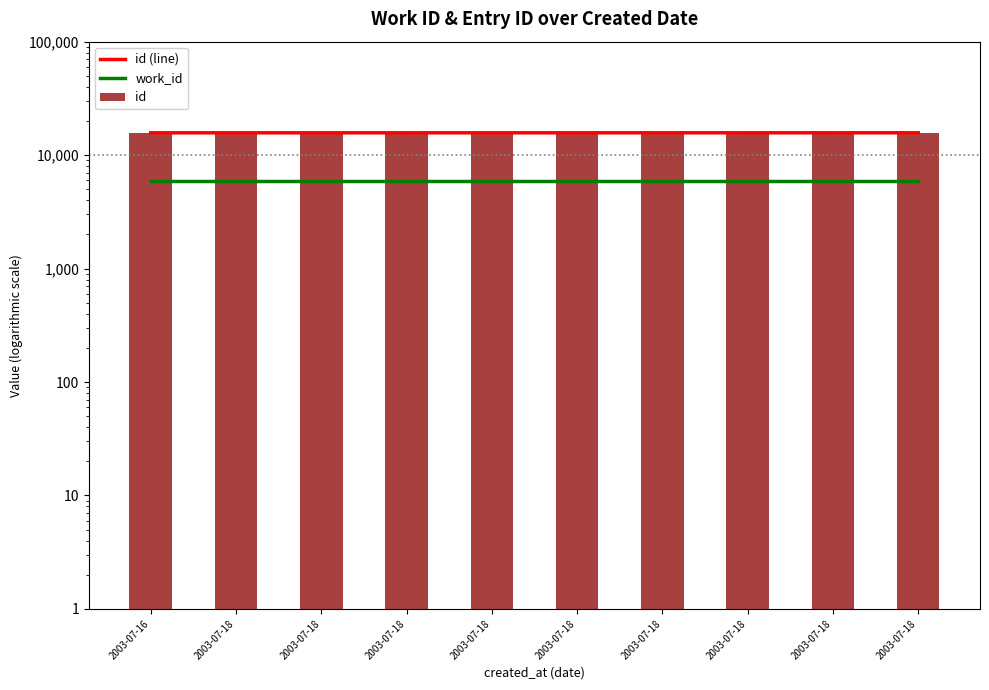

True or false: id has a value of 15728 at 2003-07-18.

True